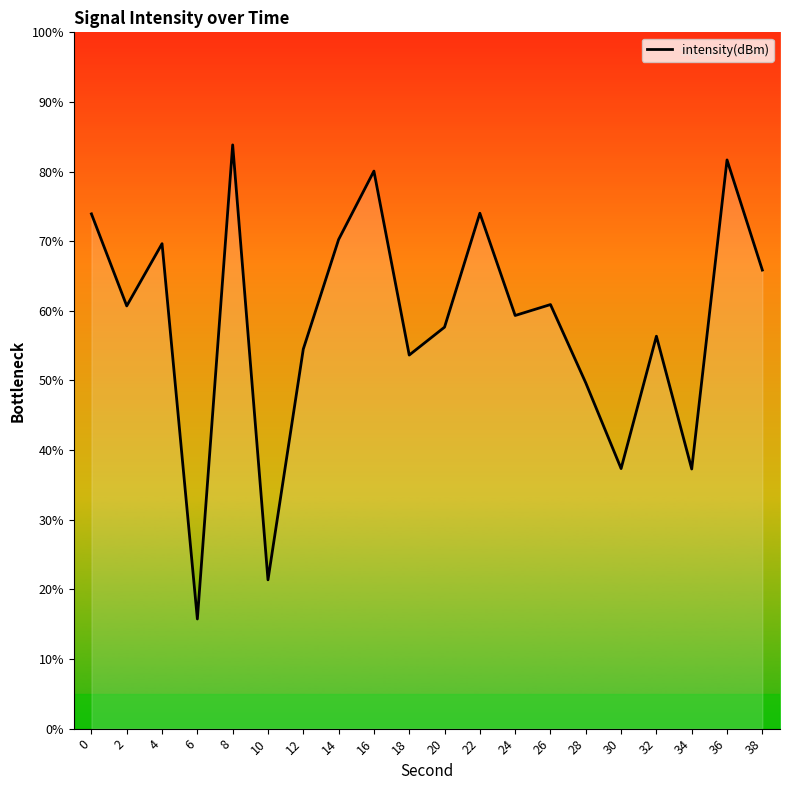

Which label corresponds to the largest value in the chart?

8